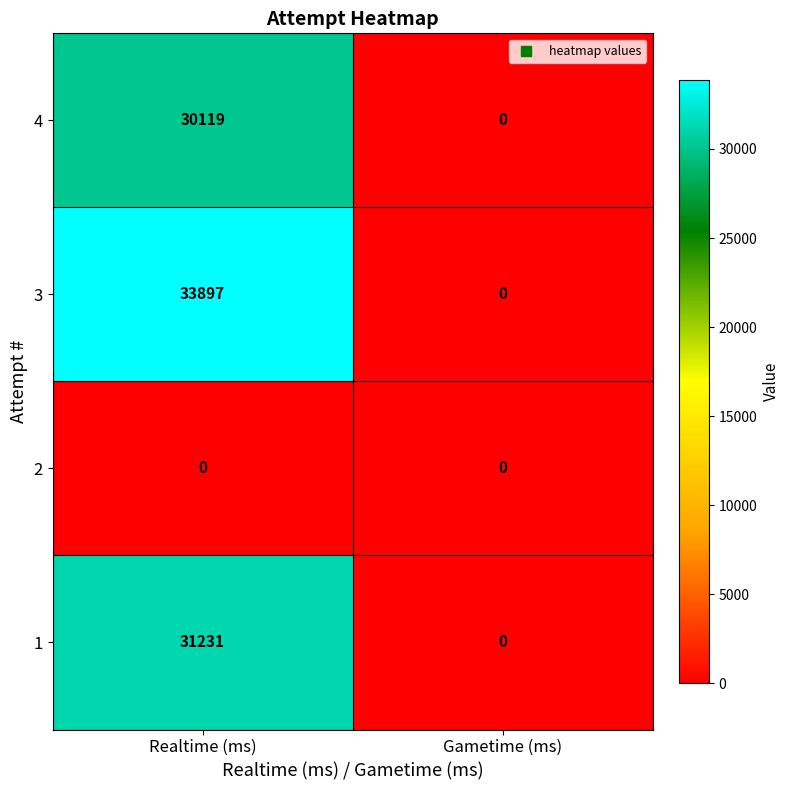

Reading left to right, extract all data points from this chart.

4: Realtime (ms)=30119	Gametime (ms)=0
3: Realtime (ms)=33897	Gametime (ms)=0
2: Realtime (ms)=0	Gametime (ms)=0
1: Realtime (ms)=31231	Gametime (ms)=0